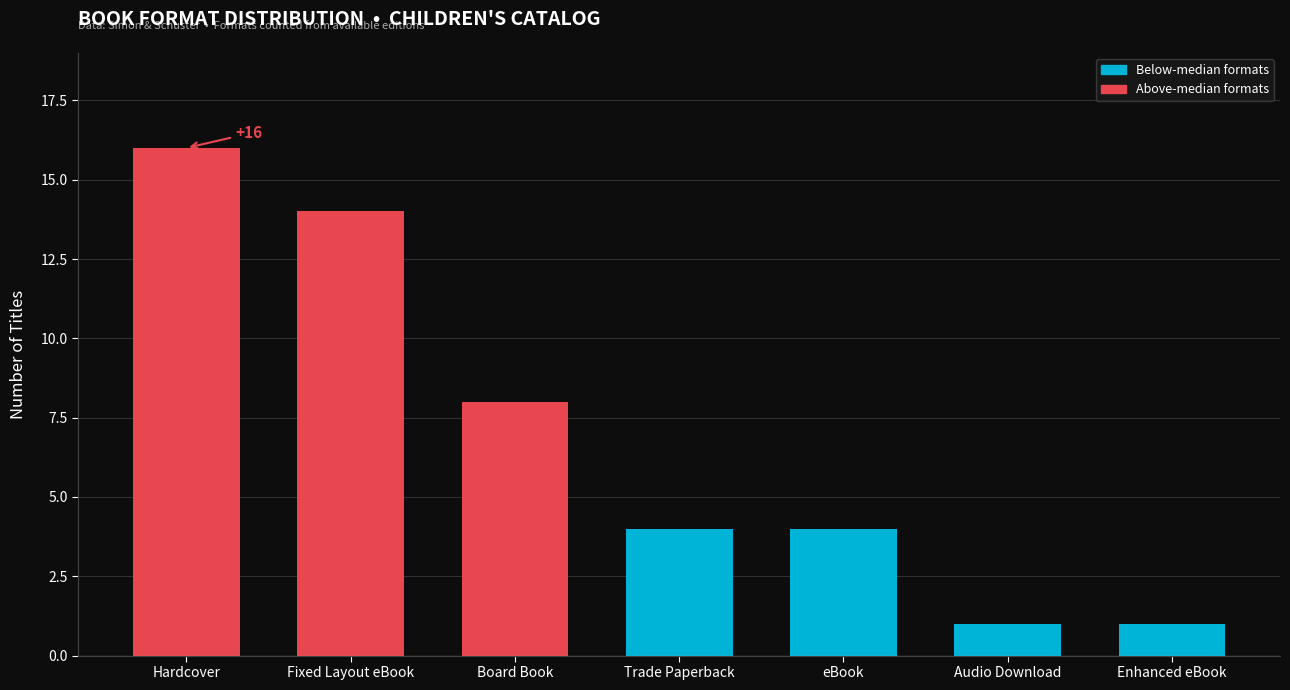

What is the value of the 1st bar from the left?

16